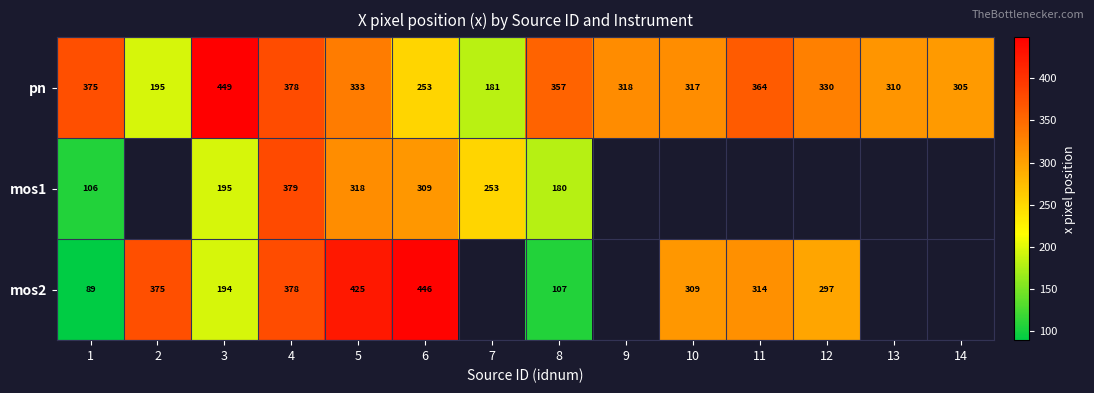

Which has a higher value, 9 or 3?

3